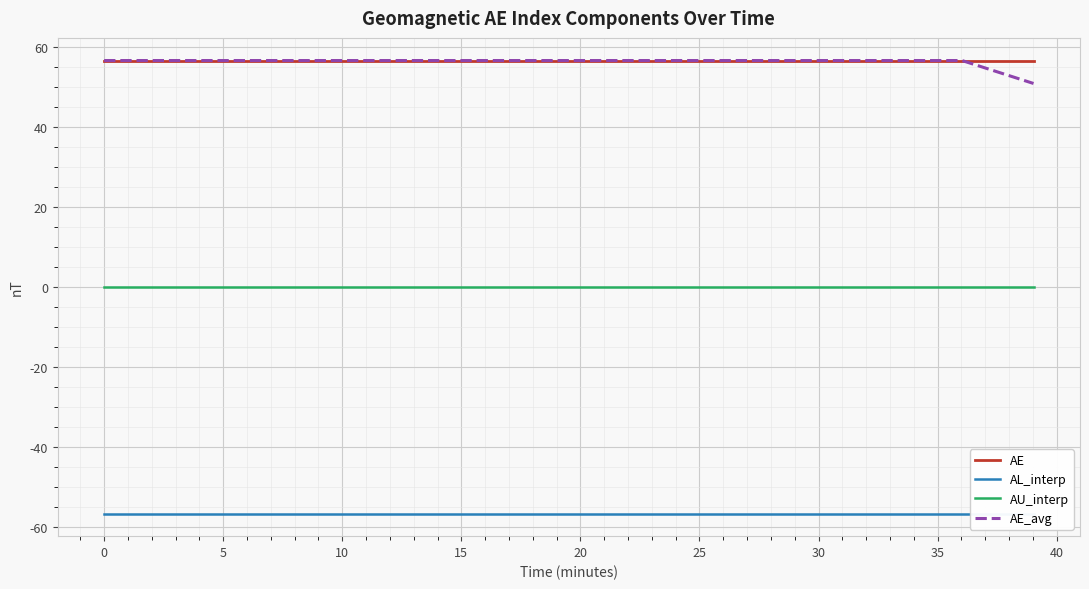

True or false: AE and AU_interp cross at least once.

False